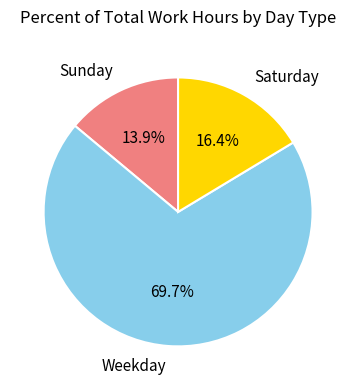

Which slice is the smallest?

Sunday